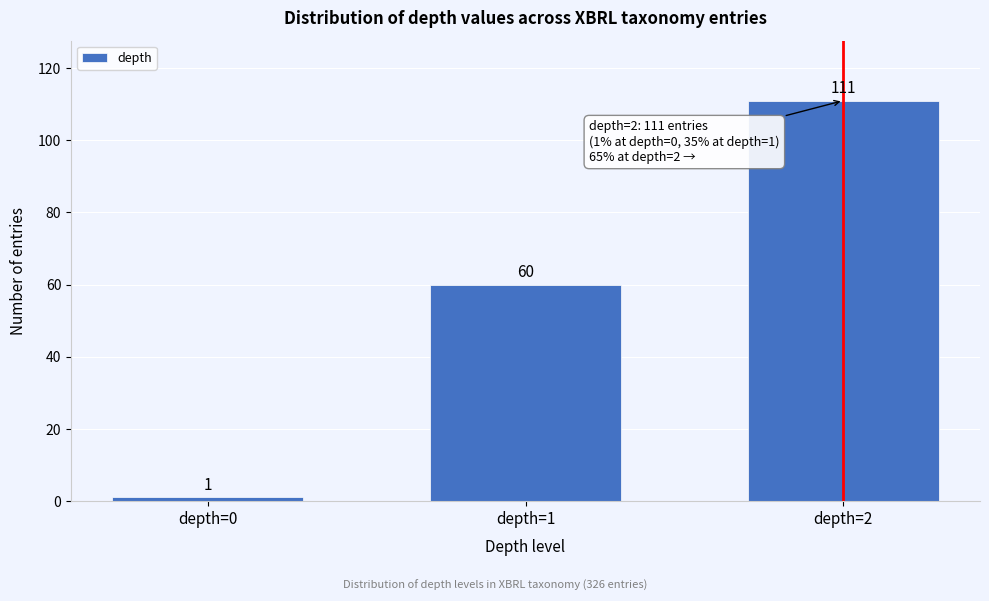

Reading left to right, extract all data points from this chart.

1	60	111